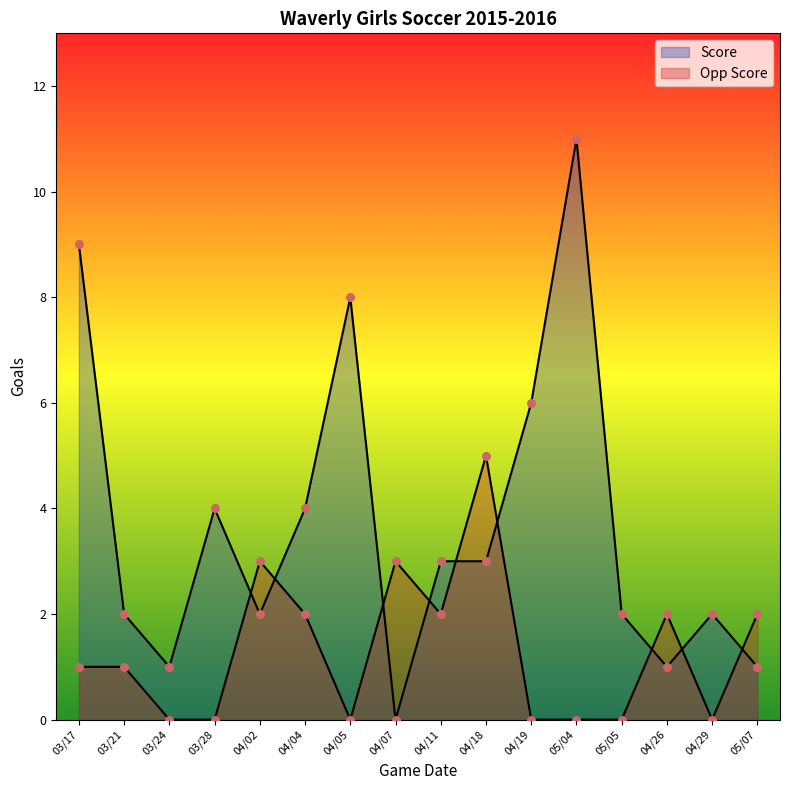

At how many categories does at least one series exceed 5?

4